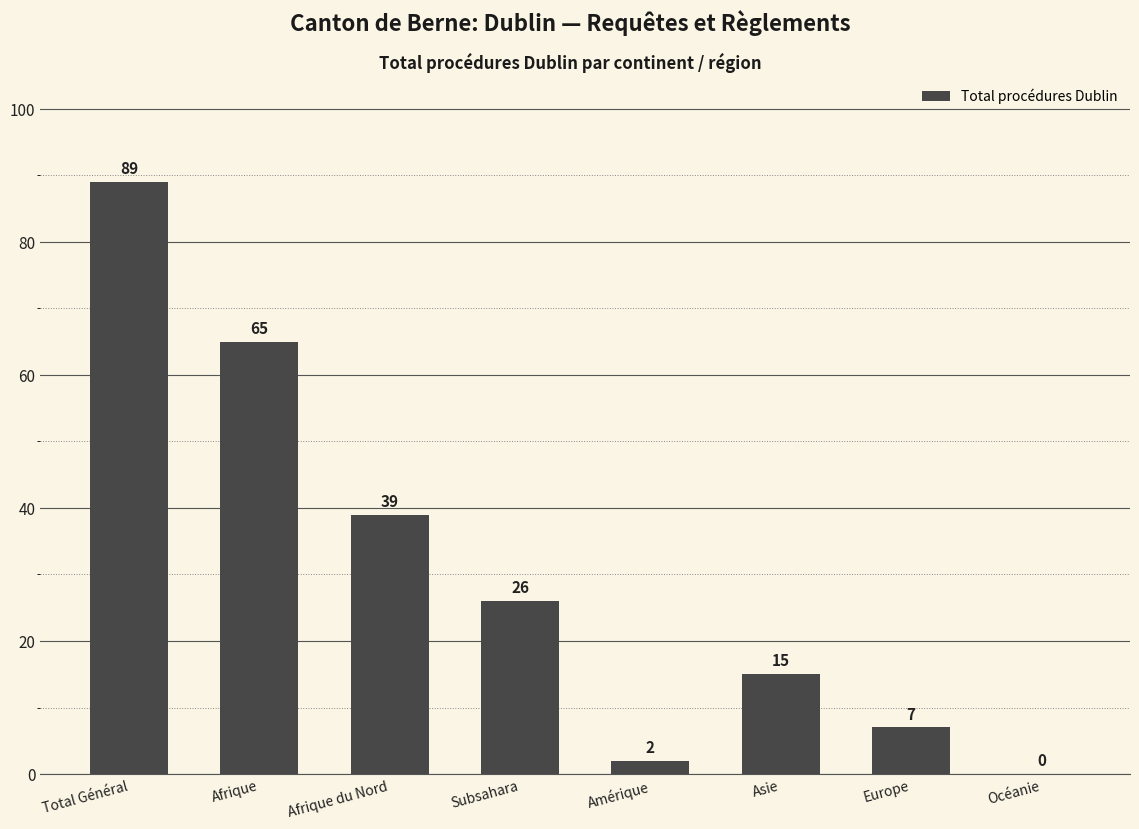

What is the sum of all values?

243